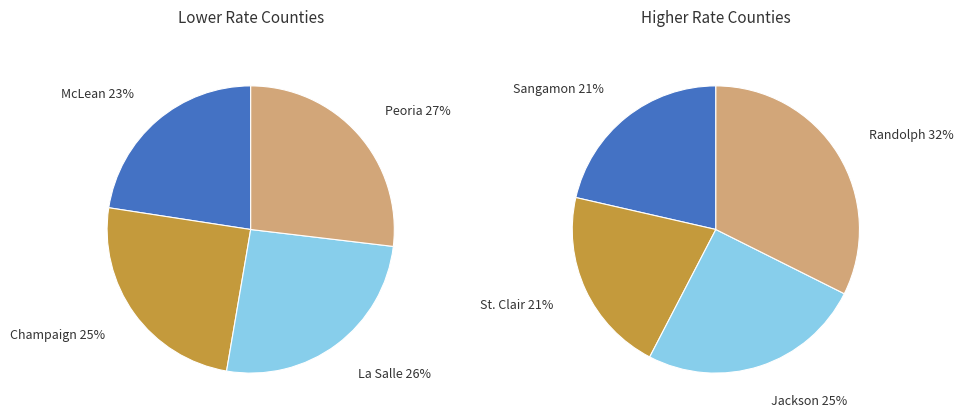

Is it true that 0 is 30% of the pie?

False